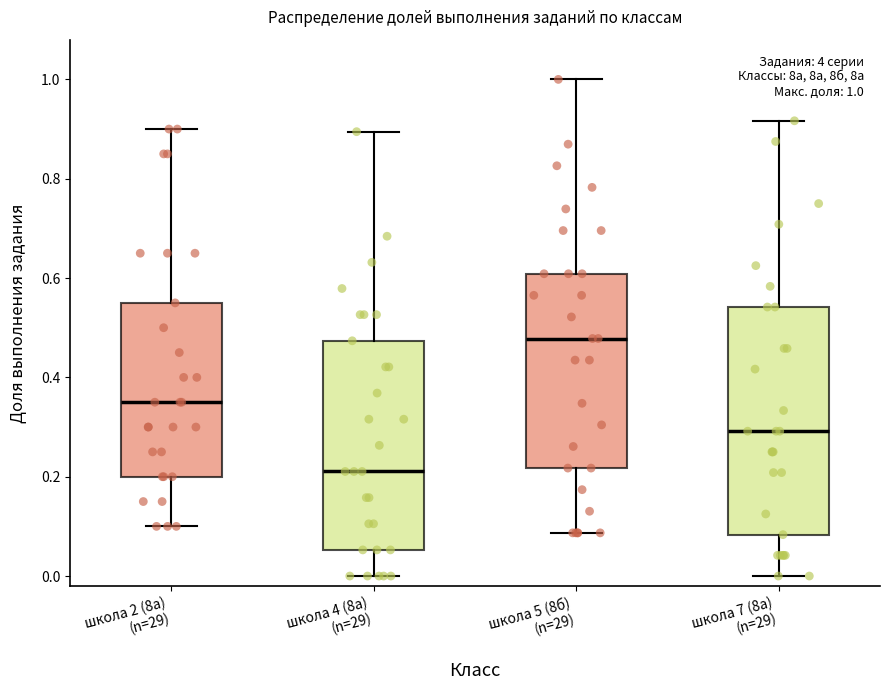

Which box is the tallest, from its lower edge to its upper edge?

школа 7 (8а) (n=29)